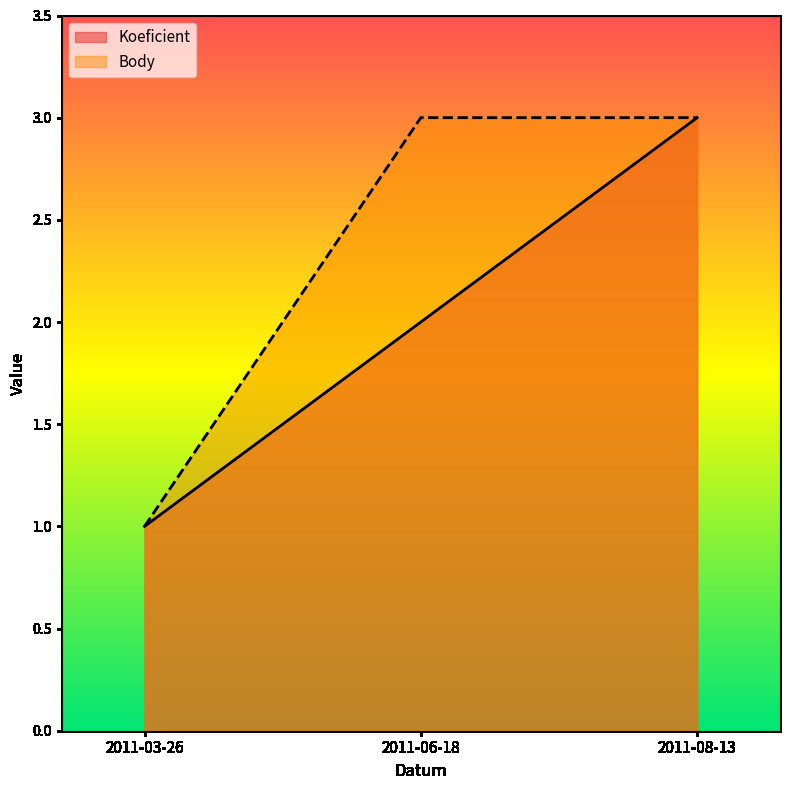

What is the average value of the Koeficient series?

2